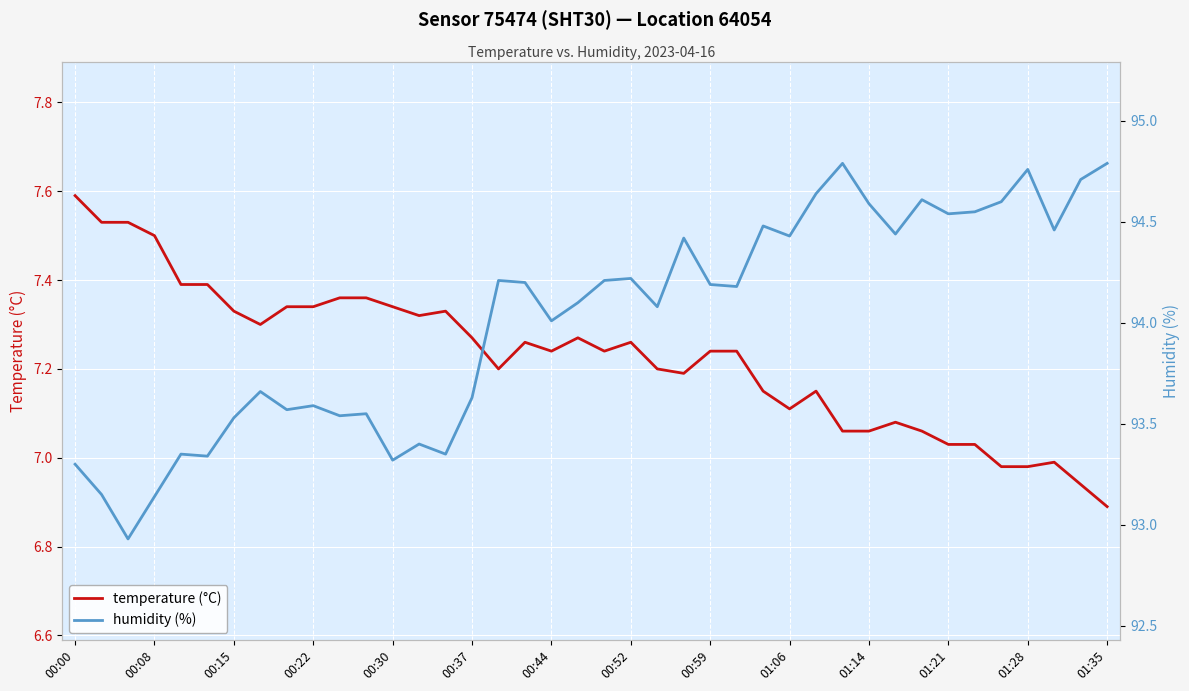

Reading left to right, transcribe all the data shown in this chart.

temperature (°C): 7.6	7.5	7.5	7.5	7.4	7.4	7.3	7.3	7.3	7.3	7.4	7.4	7.3	7.3	7.3	7.3	7.2	7.3	7.2	7.3	7.2	7.3	7.2	7.2	7.2	7.2	7.2	7.1	7.2	7.1	7.1	7.1	7.1	7.0	7.0	7.0	7.0	7.0	6.9	6.9
humidity (%): 93.3	93.2	92.9	93.1	93.3	93.3	93.5	93.7	93.6	93.6	93.5	93.5	93.3	93.4	93.3	93.6	94.2	94.2	94.0	94.1	94.2	94.2	94.1	94.4	94.2	94.2	94.5	94.4	94.6	94.8	94.6	94.4	94.6	94.5	94.5	94.6	94.8	94.5	94.7	94.8